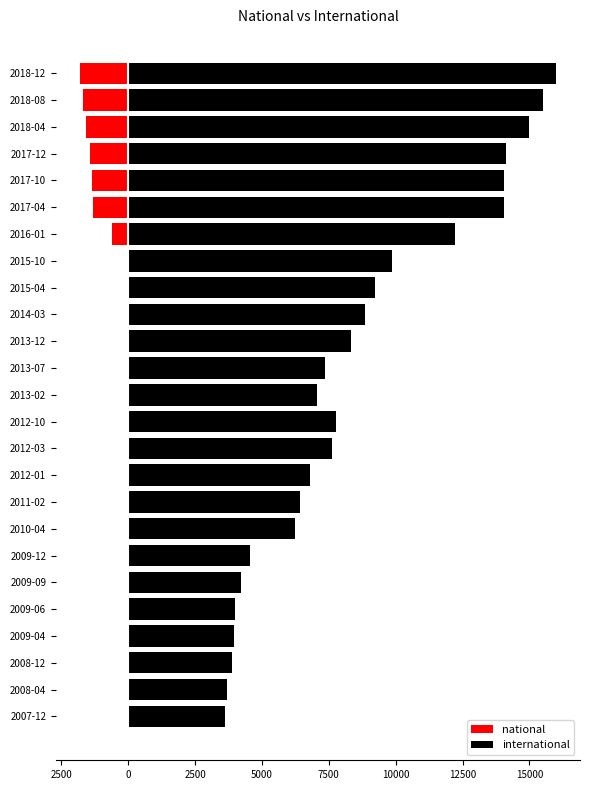

Reading right to left, list all the values displayed in this chart.

national: -1810	-1701	-1578	-1416	-1360	-1319	-604	-1	-1	-1	-1	-1	-1	-1	-1	-1	-1	-1	-1	-1	-1	-1	-1	-1	-1
international: 16000	15500	15000	14126	14062	14043	12209	9854	9231	8859	8346	7369	7065	7767	7605	6795	6411	6236	4552	4206	4008	3949	3880	3689	3609